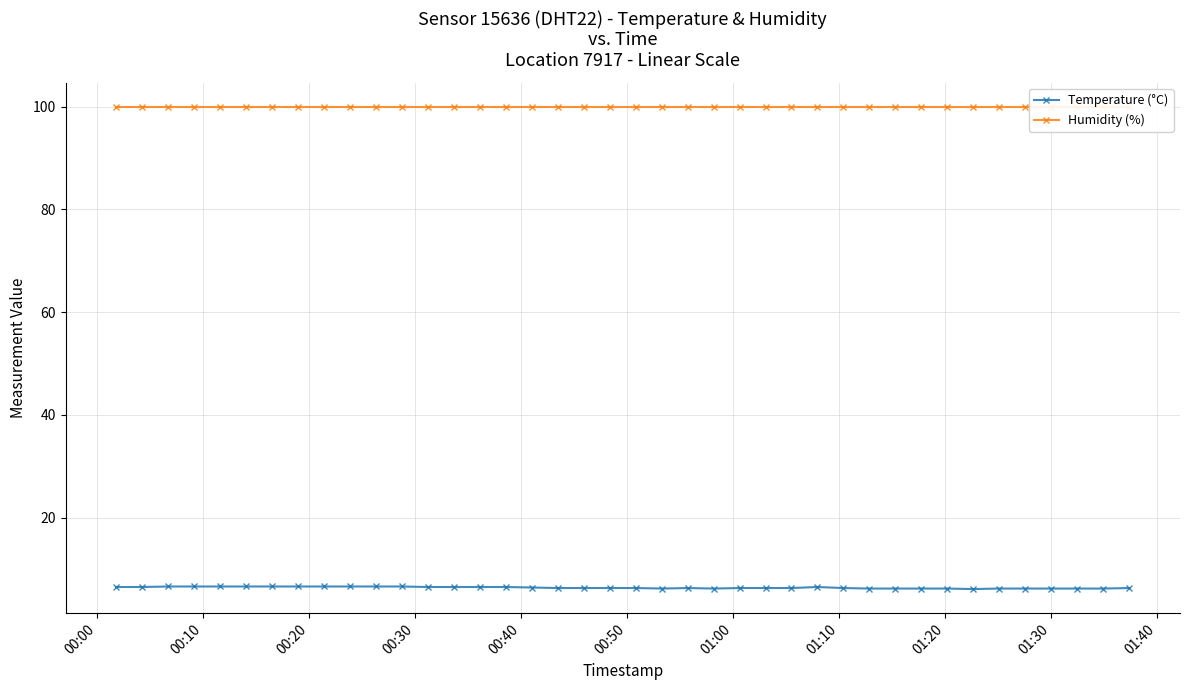

What is the value of the Temperature (°C) point at the 30th from the left?

6.2